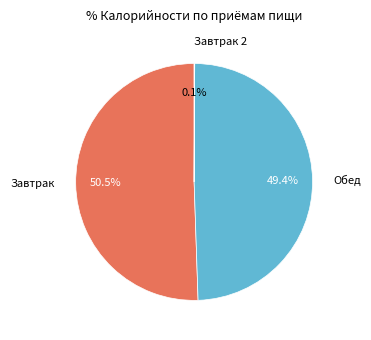

Which category has the biggest portion of the pie?

Завтрак